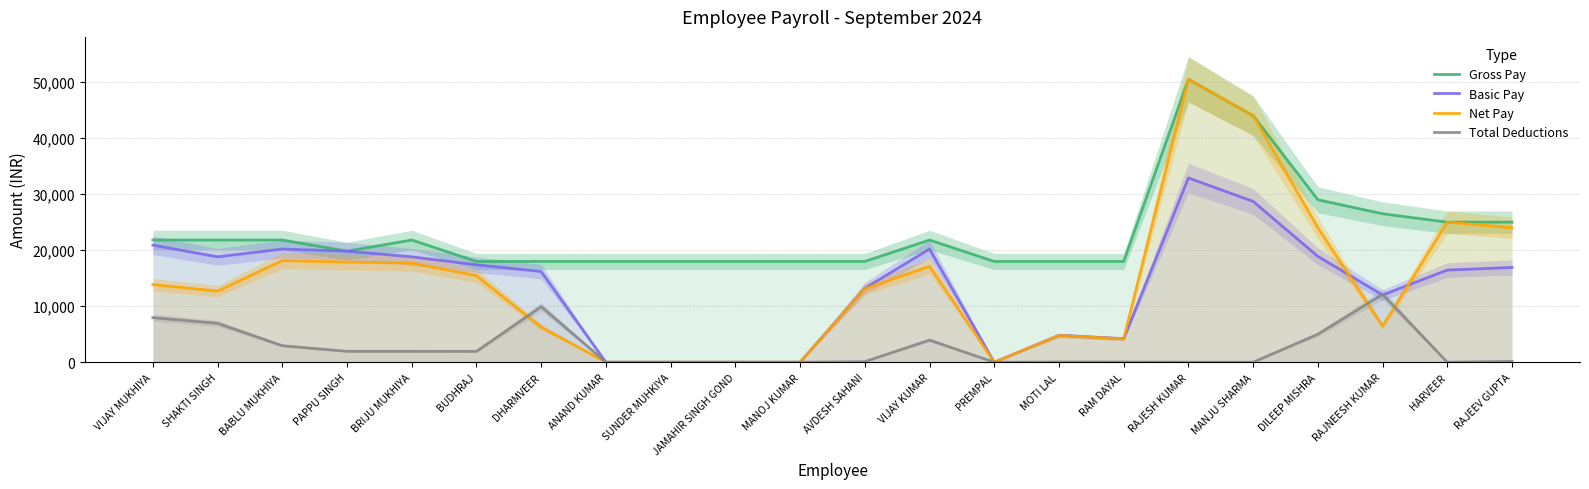

How many positive values does the Basic Pay series have?

17